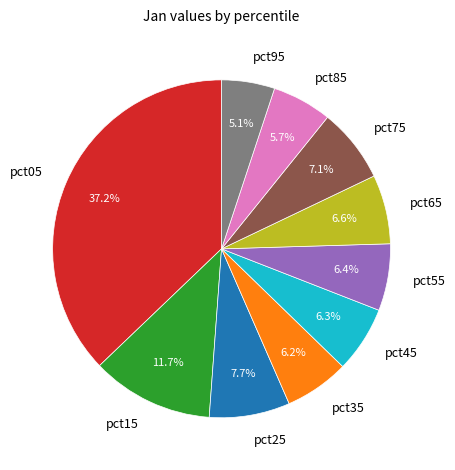

To the nearest percent, what is the combined percentage of pct05 and pct95?

42%